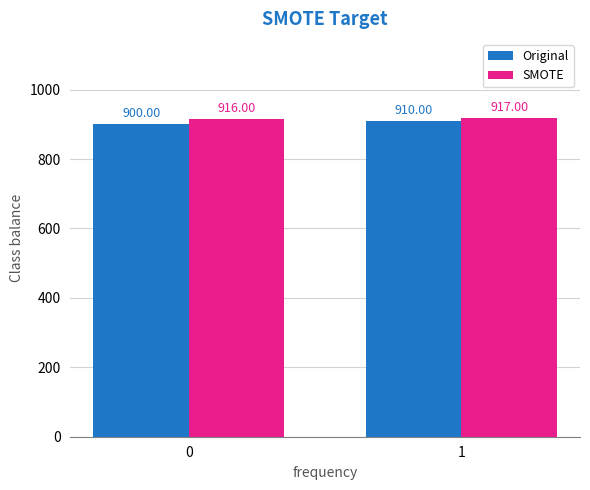

Between 0 and 1, which series saw the biggest shift?

Original